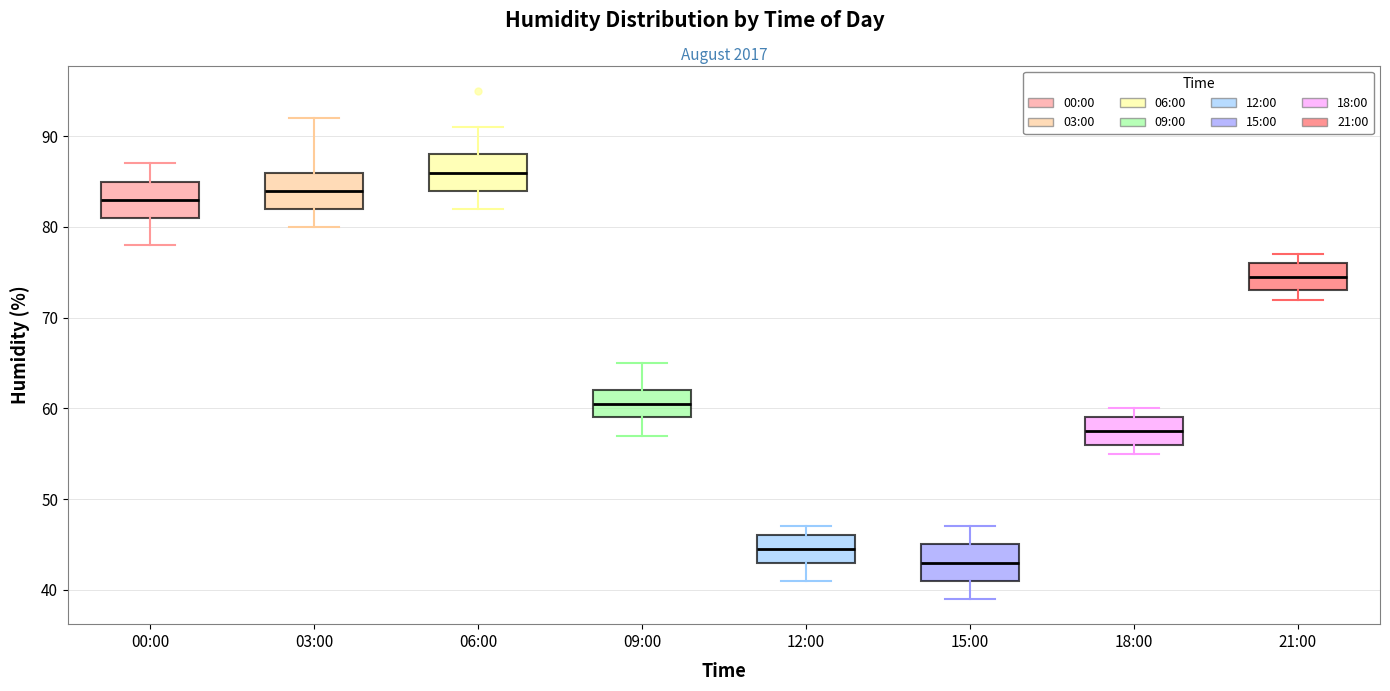

Where is the upper edge of the box for 12:00 on the y-axis? The values are not printed on the chart, so give them approximately, as read against the axis.

46